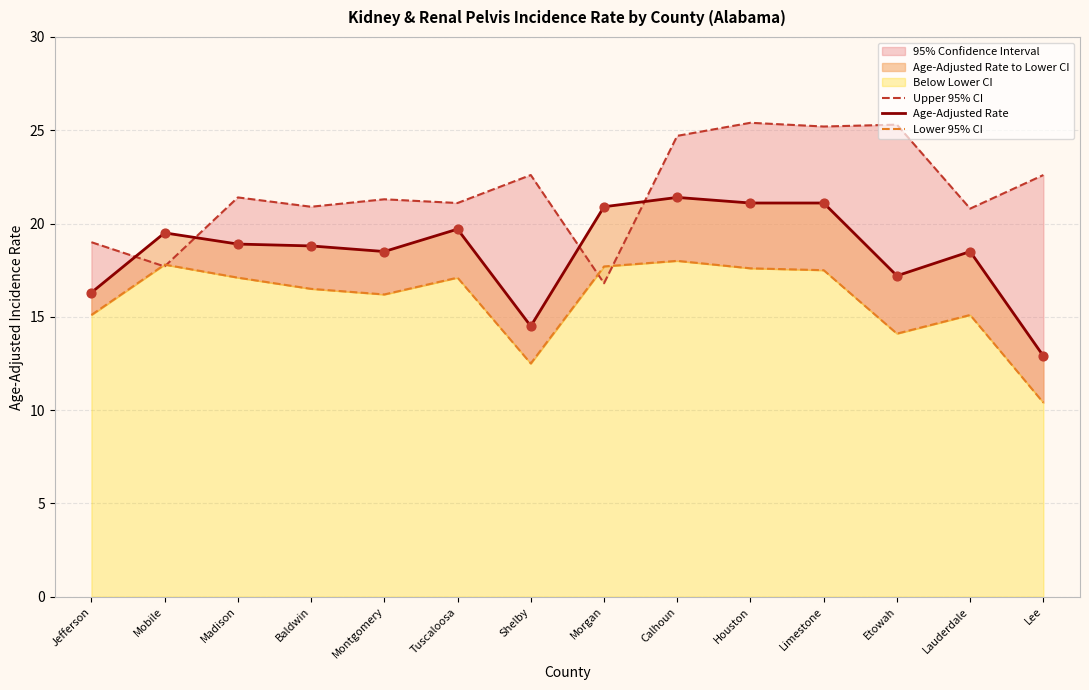

What is the total value across all series at Lee?

45.9